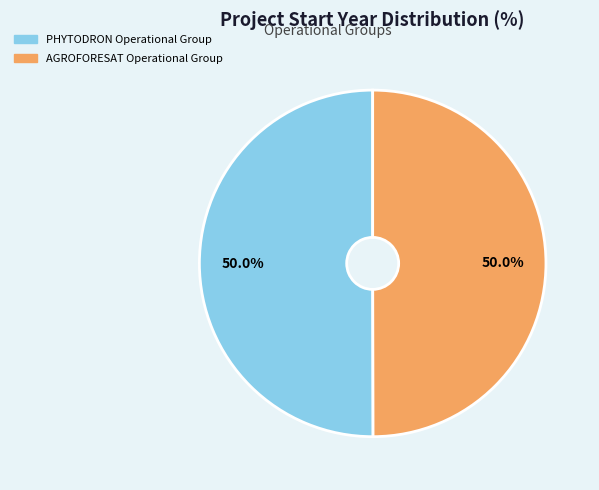

What is the total percentage of AGROFORESAT Operational Group and PHYTODRON Operational Group?

100.0%